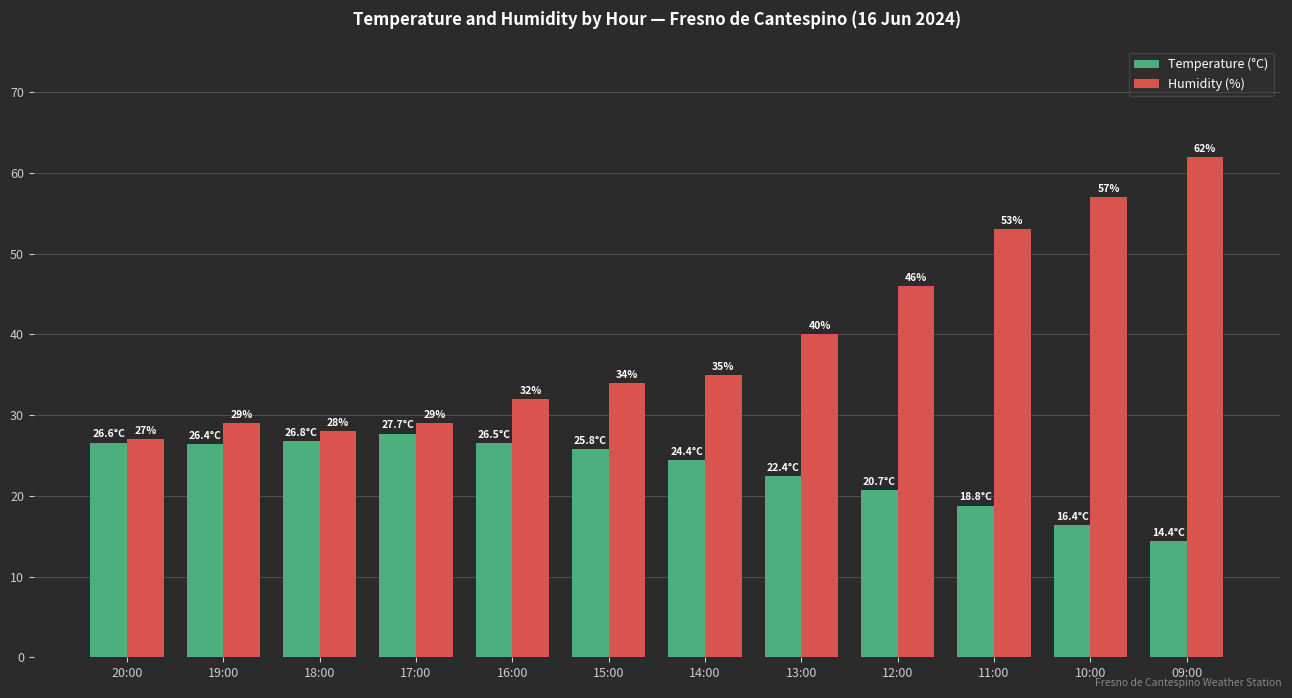

Which series has the widest spread of values?

Humidity (%)